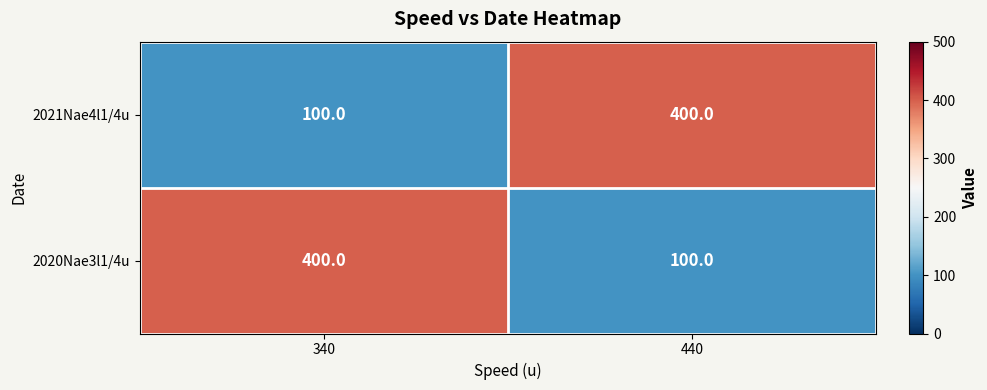

Reading left to right, what are all the values shown in this chart?

2021Nae4l1/4u: 100	400
2020Nae3l1/4u: 400	100